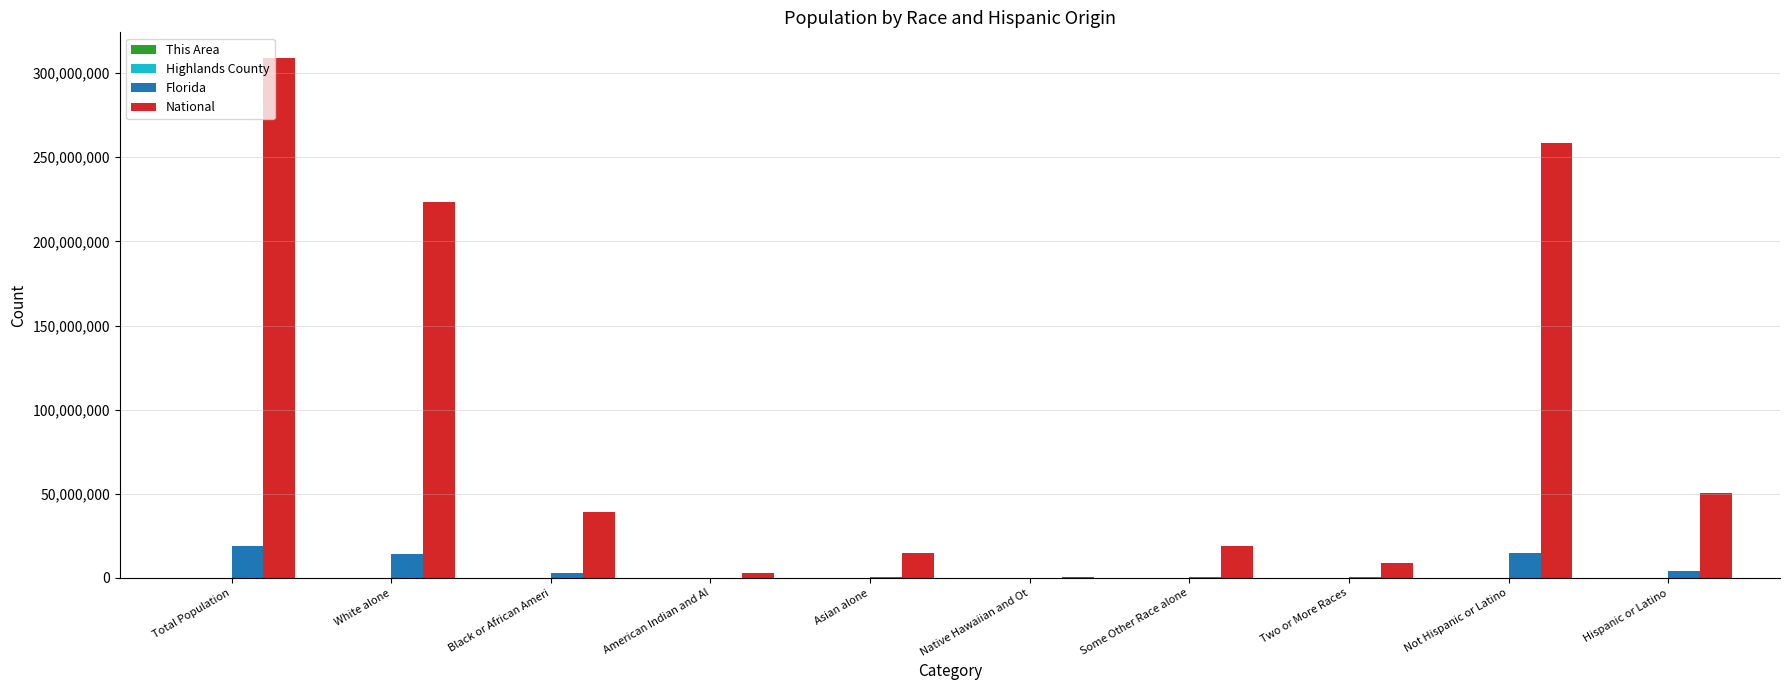

What is the difference between the National values at Native Hawaiian and Ot and Two or More Races?

8469060